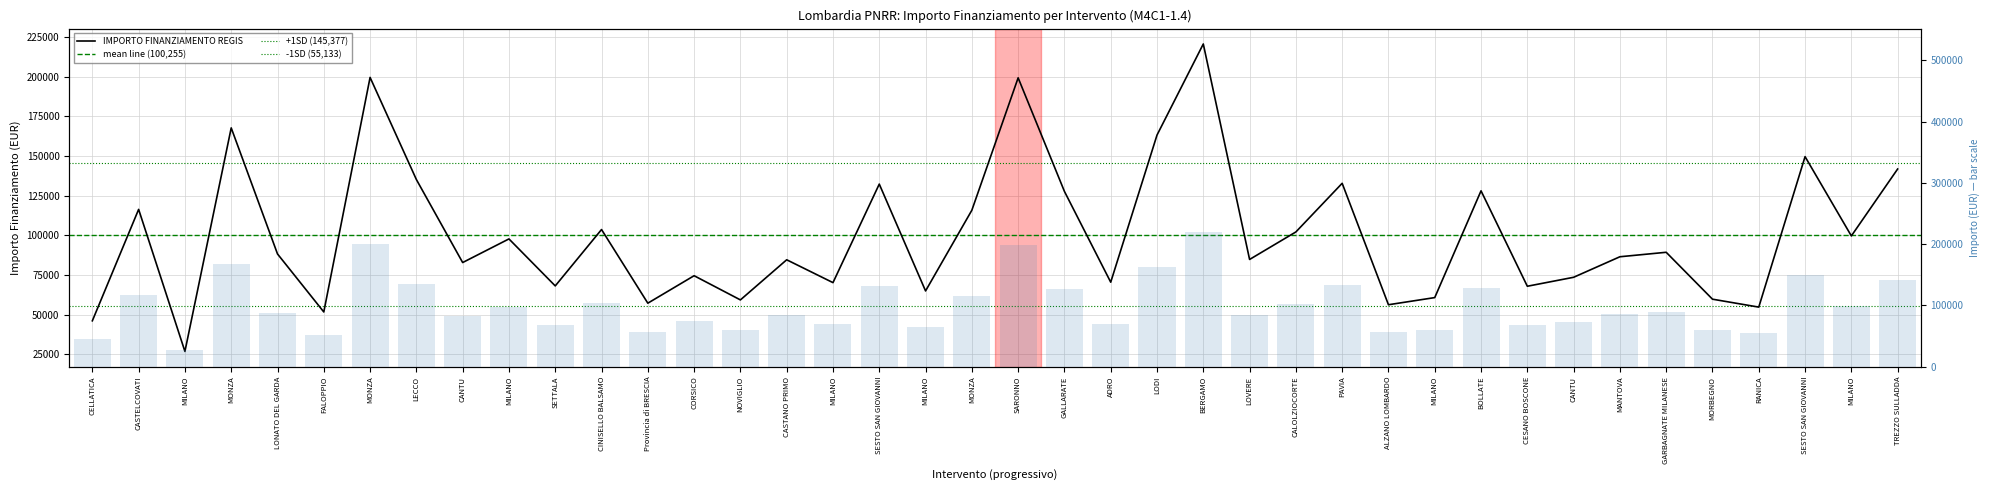

Where is the data nearest to the value 123696?

GALLARATE